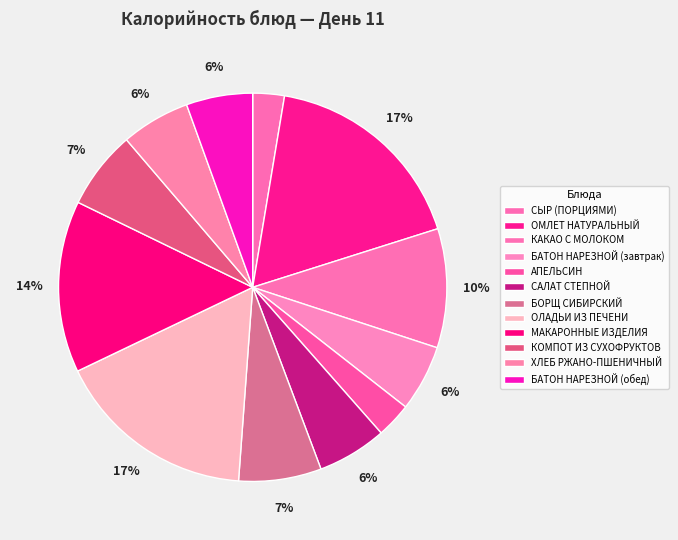

Count the number of slices in the pie.

12